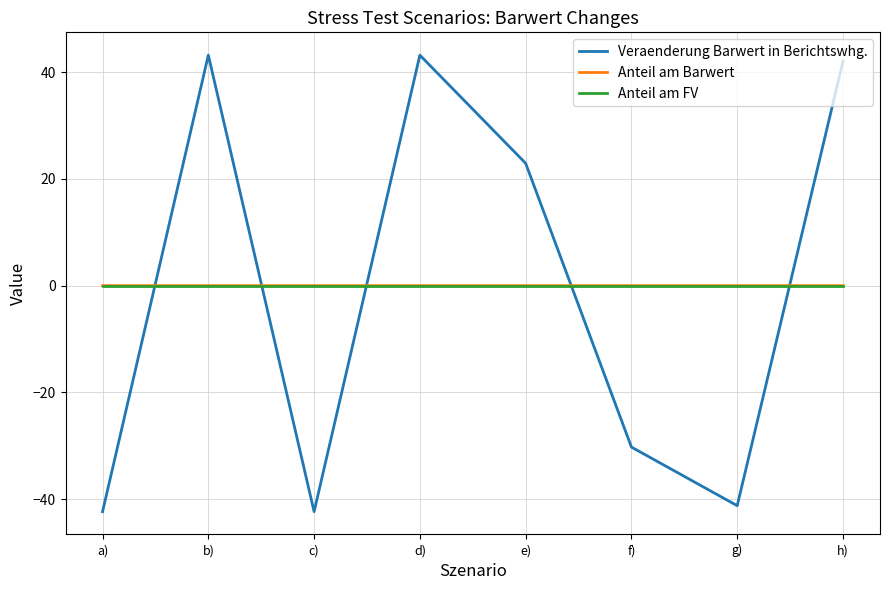

Which series has the largest range (max minus min)?

Veraenderung Barwert in Berichtswhg.